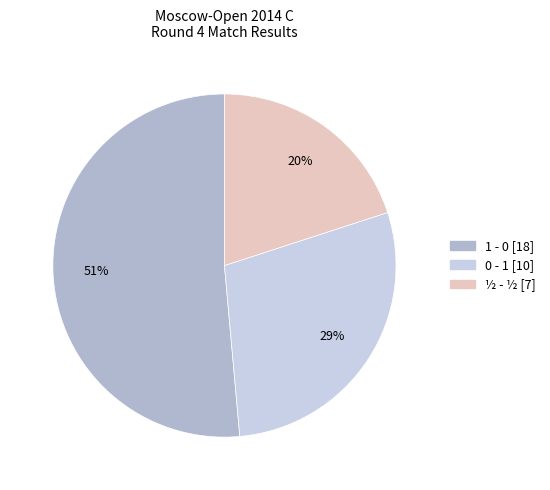

Count the number of slices in the pie.

3